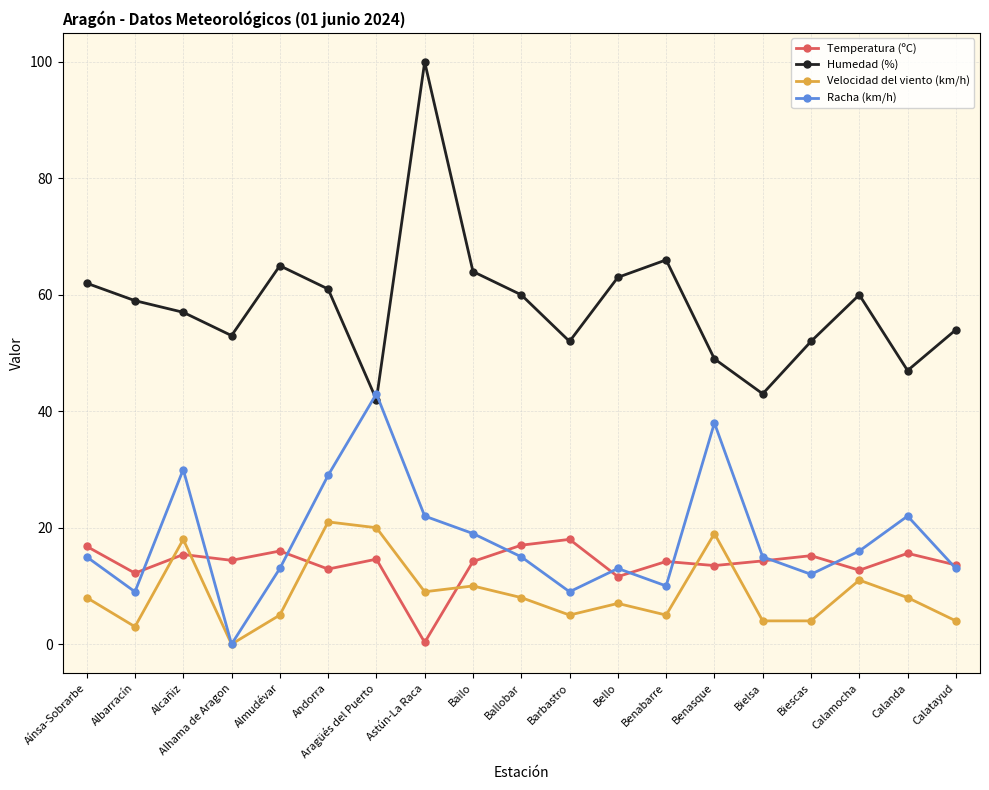

Does the chart have visible grid lines?

Yes